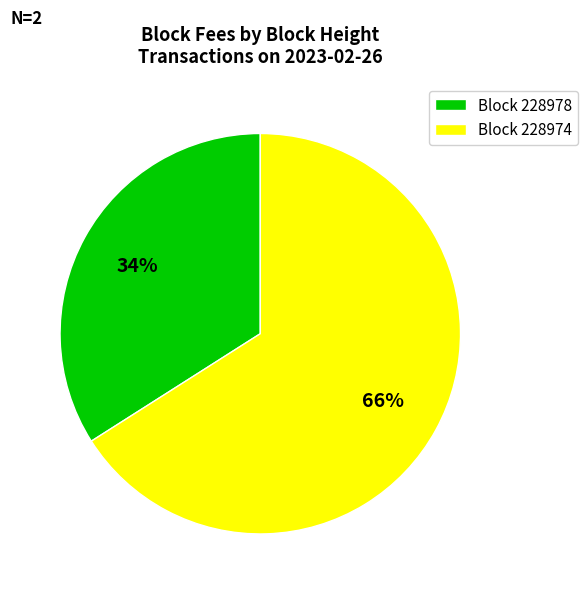

Is it true that Block 228974 is 66% of the pie?

True